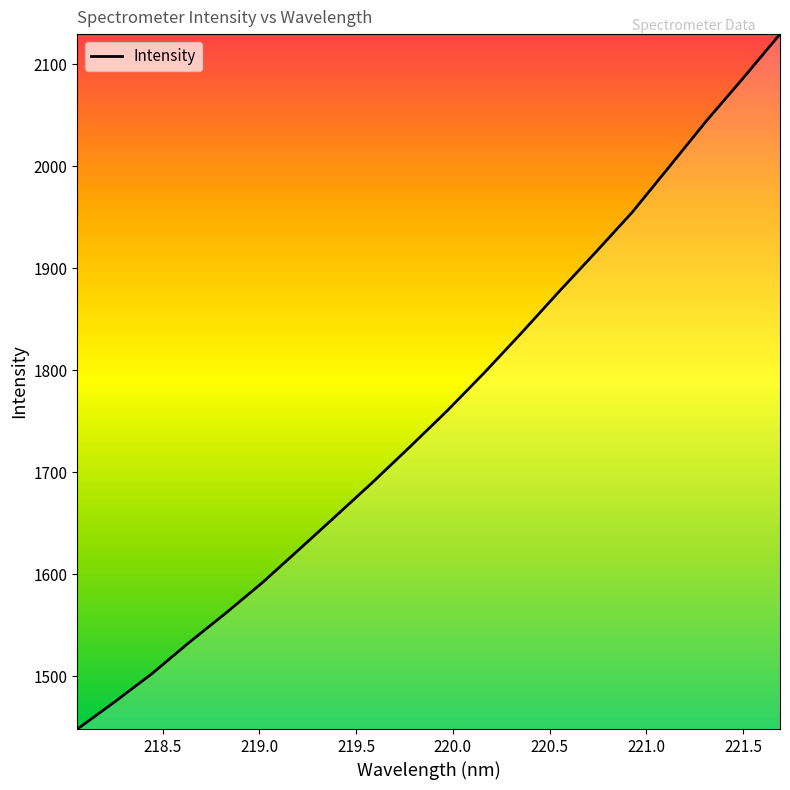

What is the maximum value shown in the chart?

2129.6